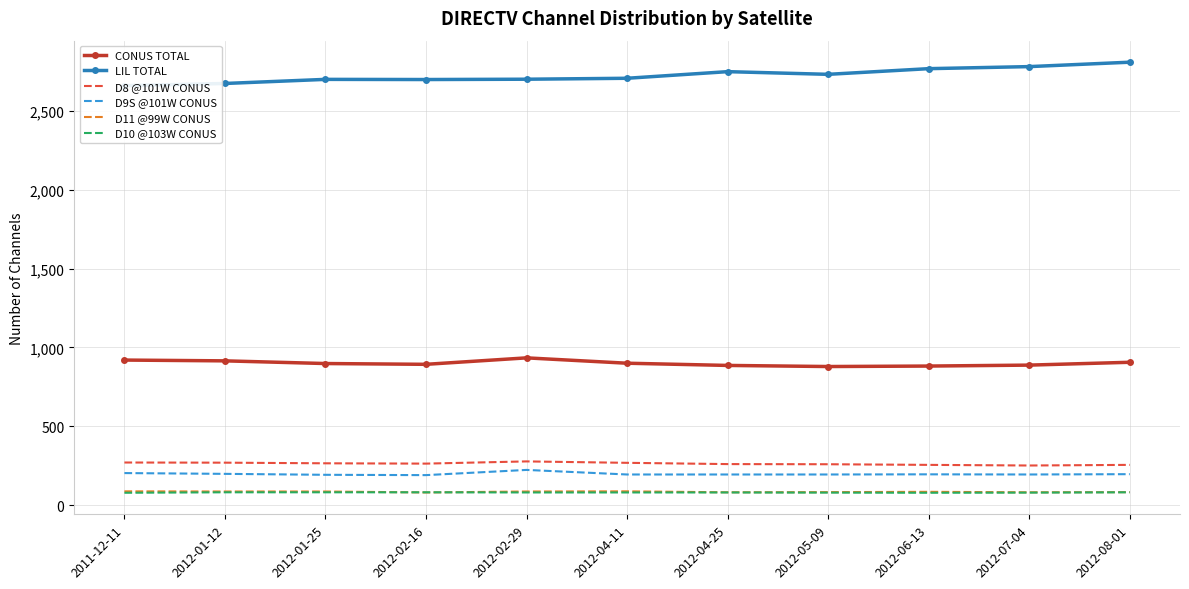

Between 2012-08-01 and 2012-04-11, which is larger?

2012-08-01